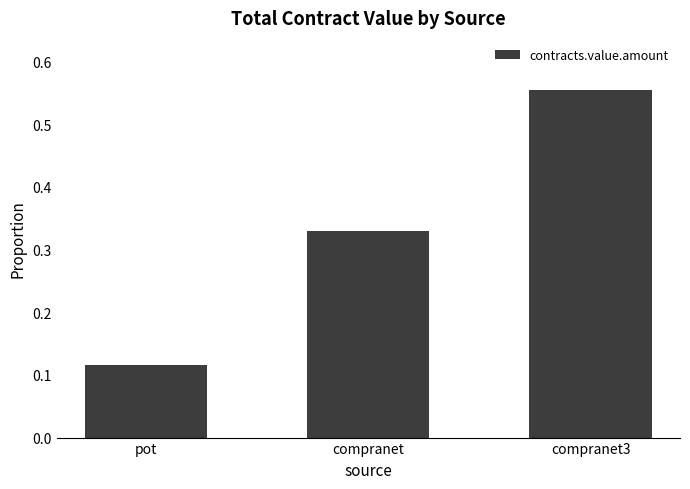

At which label is the value closest to 0?

pot